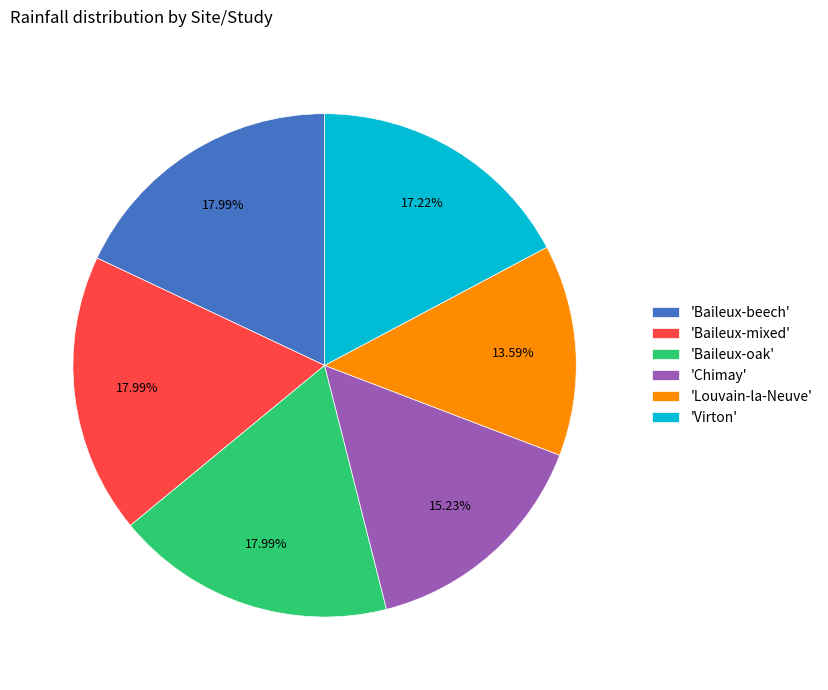

What is the smallest slice in the pie chart?

'Louvain-la-Neuve'